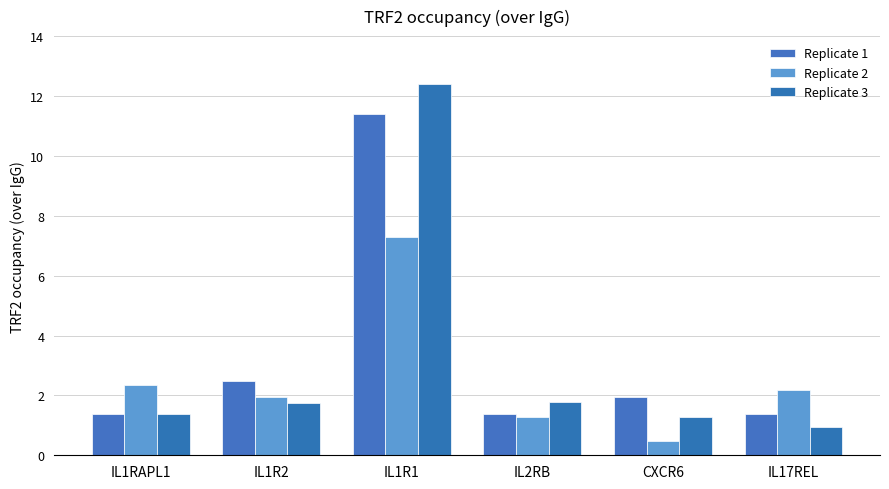

Is it true that Replicate 3 equals 1.8 at IL2RB?

True